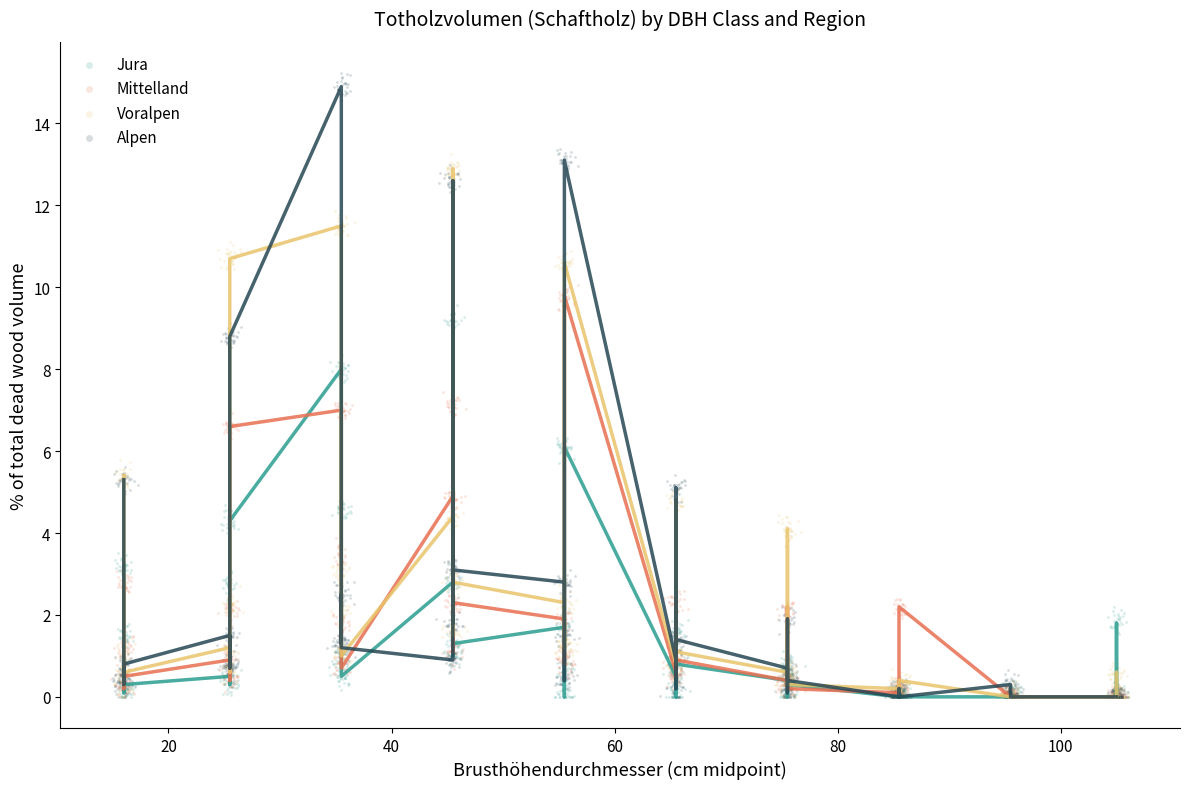

Which series contains the highest Y value?

Alpen